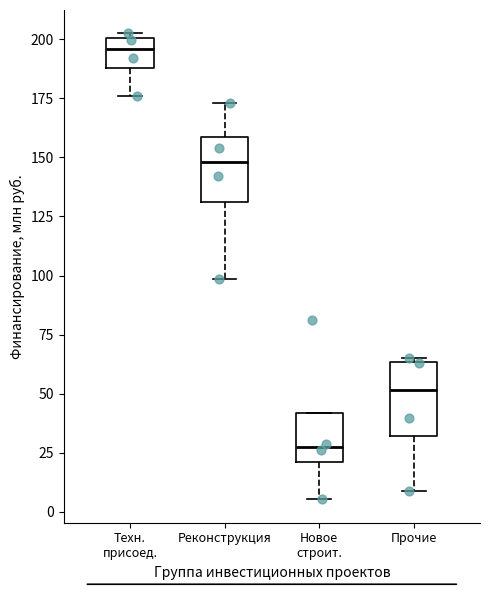

Reading left to right, transcribe this box plot: for each box, give where its median line is, the range the box spans, and where its two whiskers end, as read against the y-axis. The values are not printed on the chart, so give them approximately, as read against the axis.

Техн. присоед.: median 195, box 190 to 200, whiskers 175 to 200 (just above the box's upper edge)
Реконструкция: median 150, box 130 to 160, whiskers 100 to 175
Новое строит.: median 30, box 20 to 40, whiskers 5 to 40
Прочие: median 50, box 30 to 65, whiskers 10 to 65